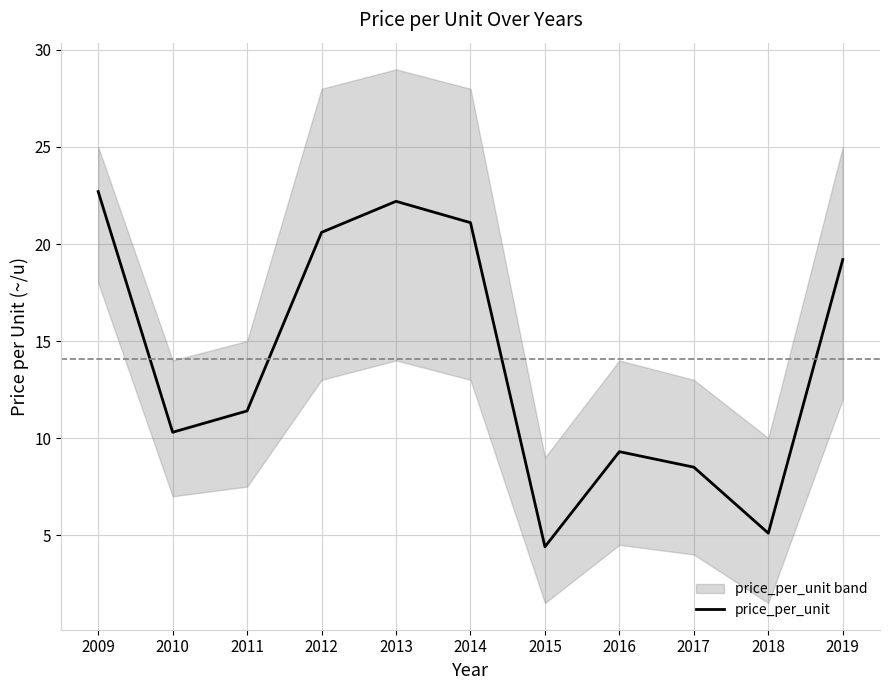

At which label is the value closest to 13?

2011